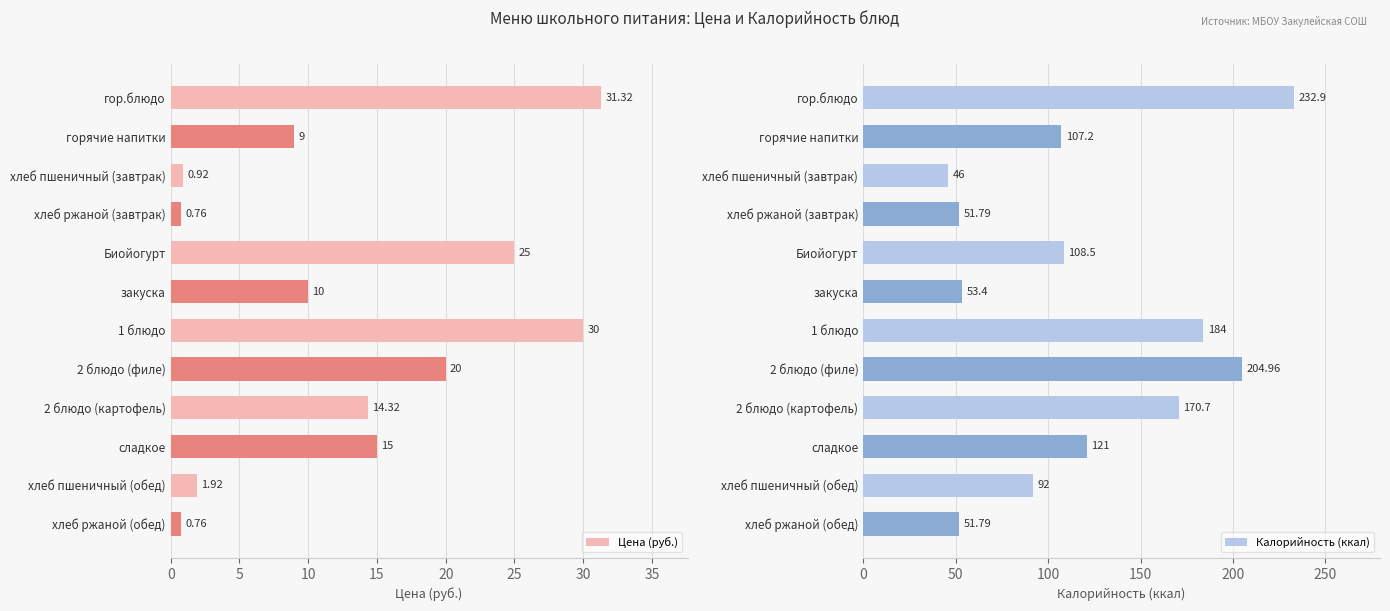

At which label is Цена (руб.) closest to 16?

сладкое